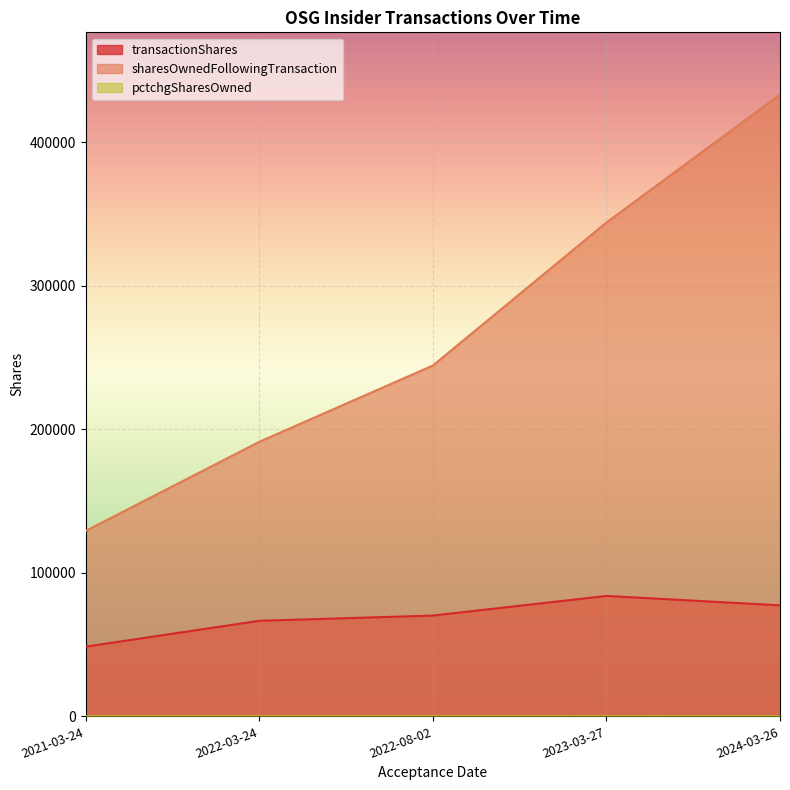

At which category is the sum across all series the highest?

2024-03-26